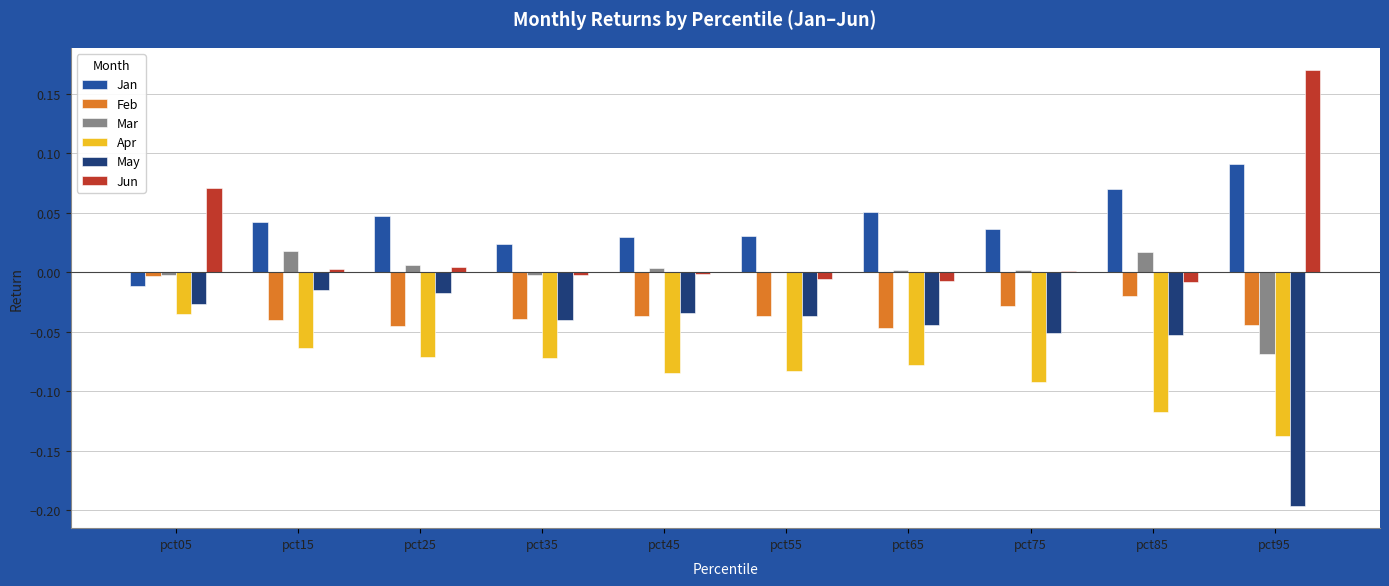

Is the value of Mar at pct45 greater than the value of Apr at pct35?

Yes